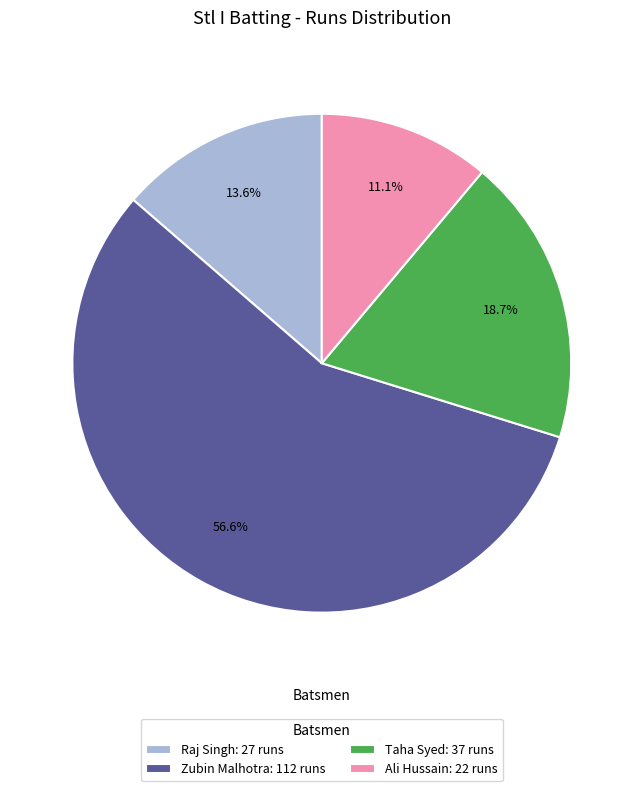

Do Taha Syed: 37 runs and Zubin Malhotra: 112 runs together represent more than half of the pie?

Yes